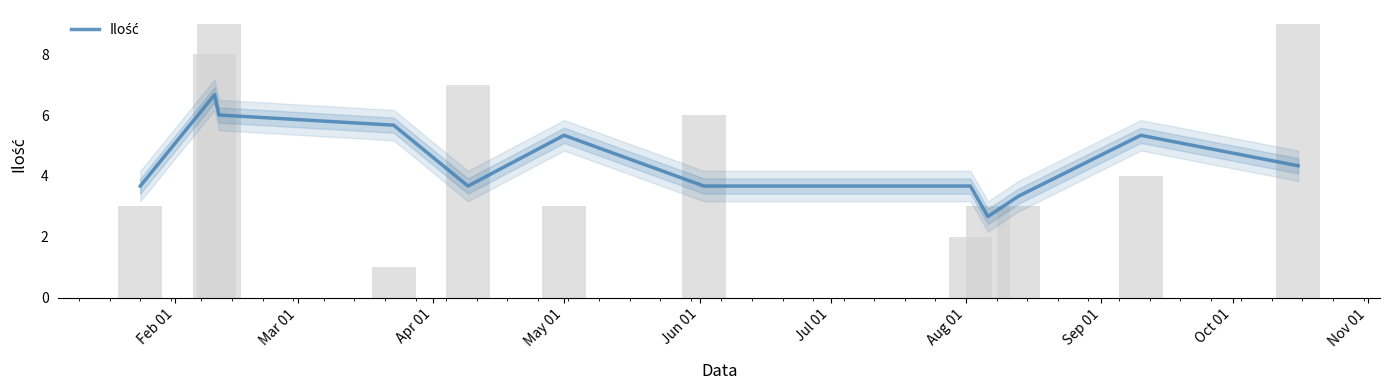

Is it true that the value at Jun 01 is 1.3?

False